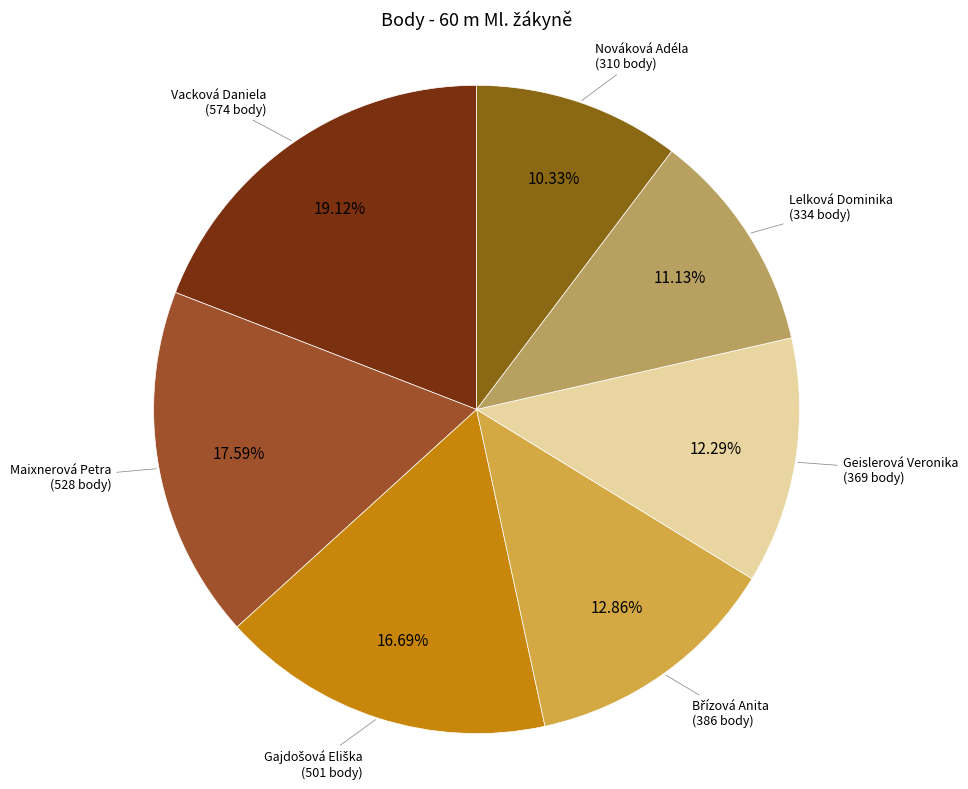

Which category has the biggest portion of the pie?

Vacková Daniela